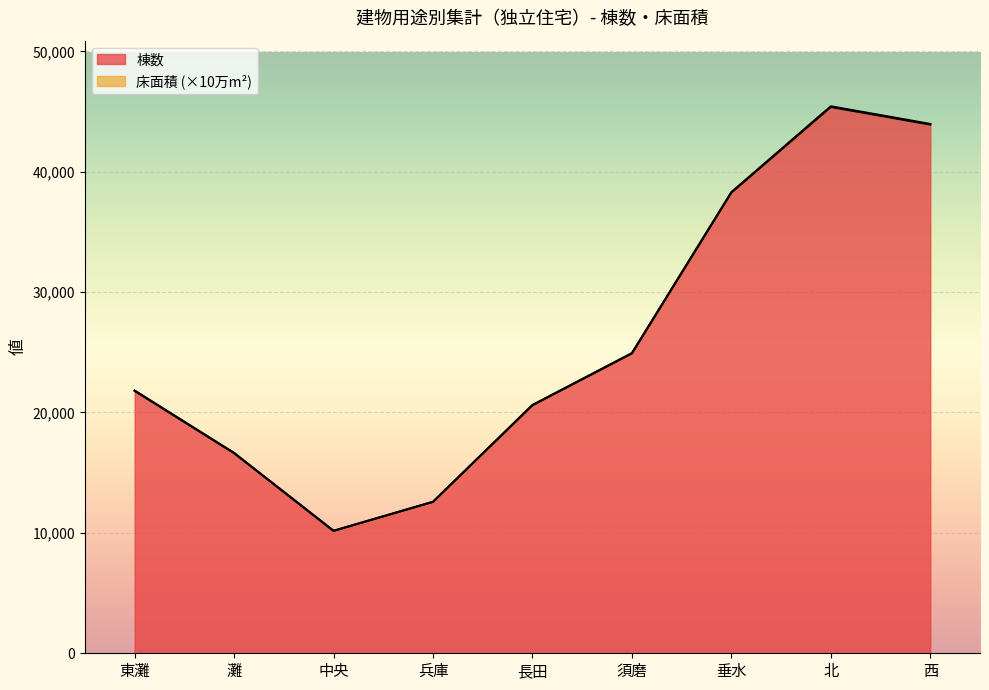

Between 長田 and 西, which is larger?

西